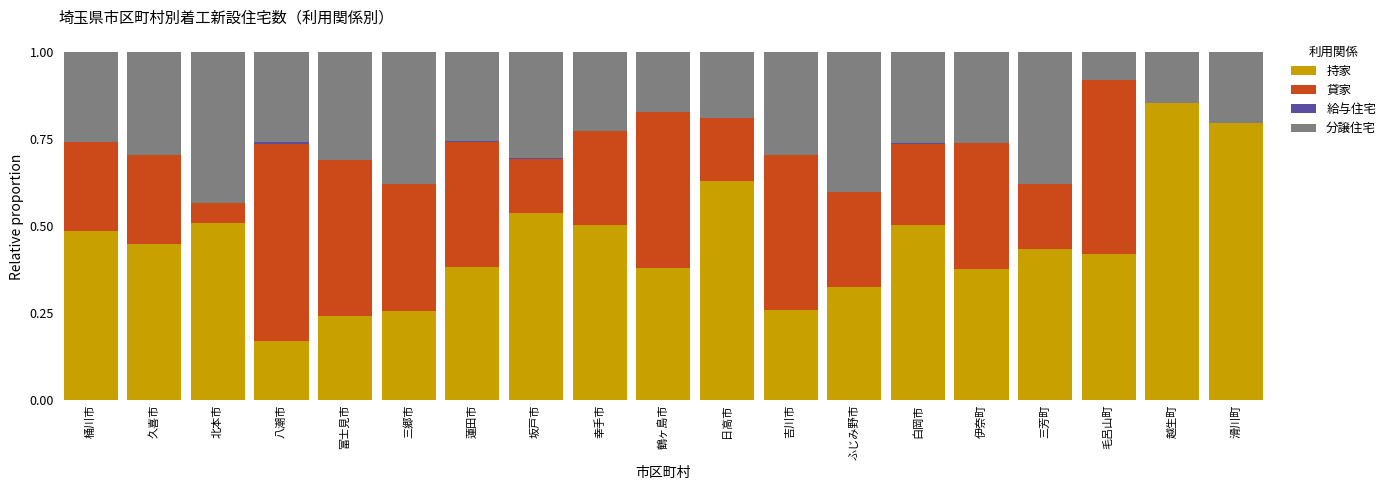

Is it true that 持家 equals 0.2 at 白岡市?

False